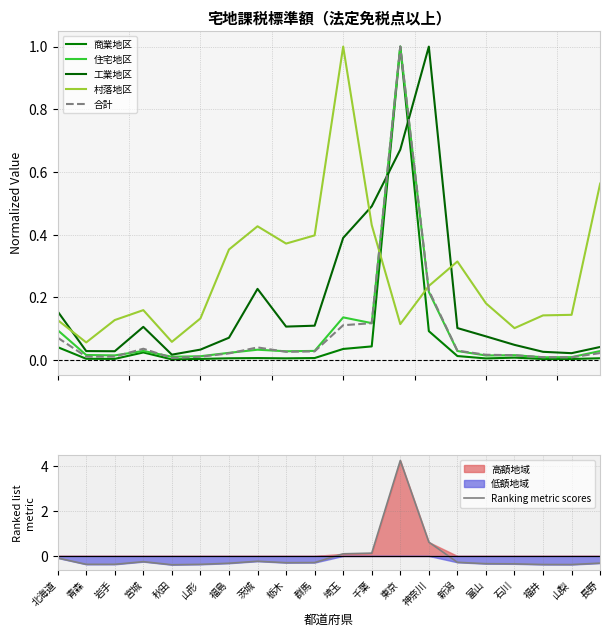

True or false: 住宅地区 has more than 2 interior local peaks.

True